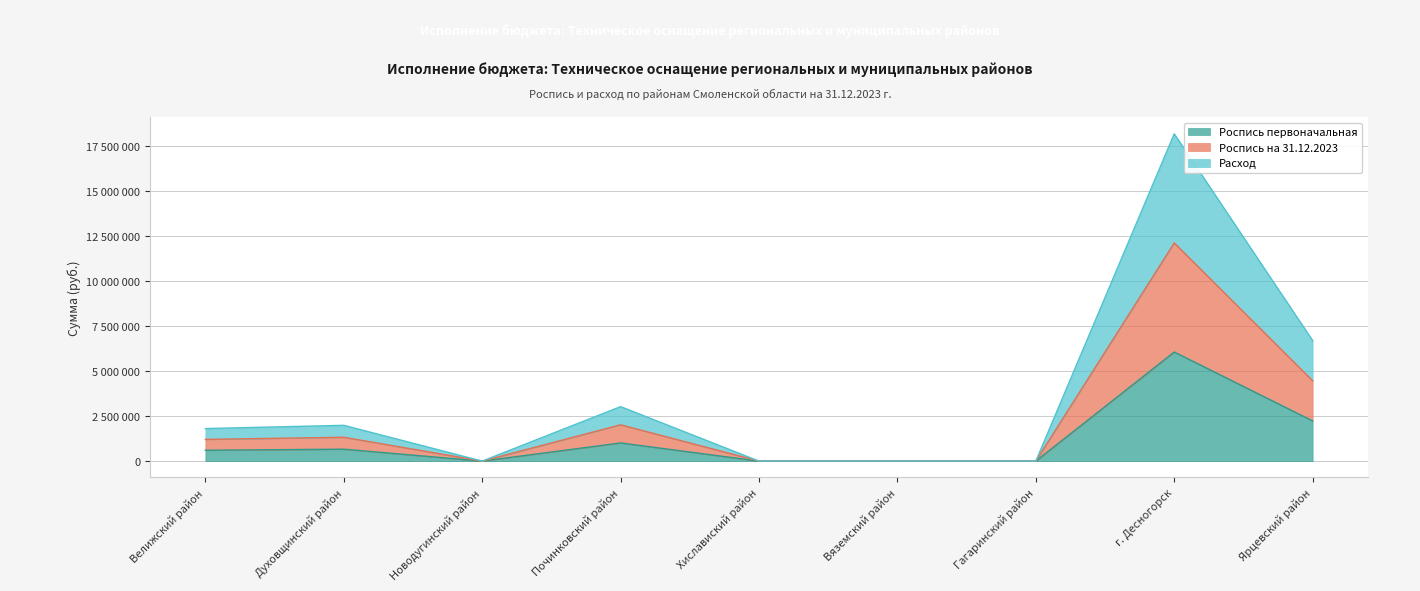

Rank the categories by Роспись первоначальная value from highest to lowest.

г. Десногорск, Ярцевский район, Починковский район, Духовщинский район, Велижский район, Новодугинский район, Хиславиский район, Вяземский район, Гагаринский район